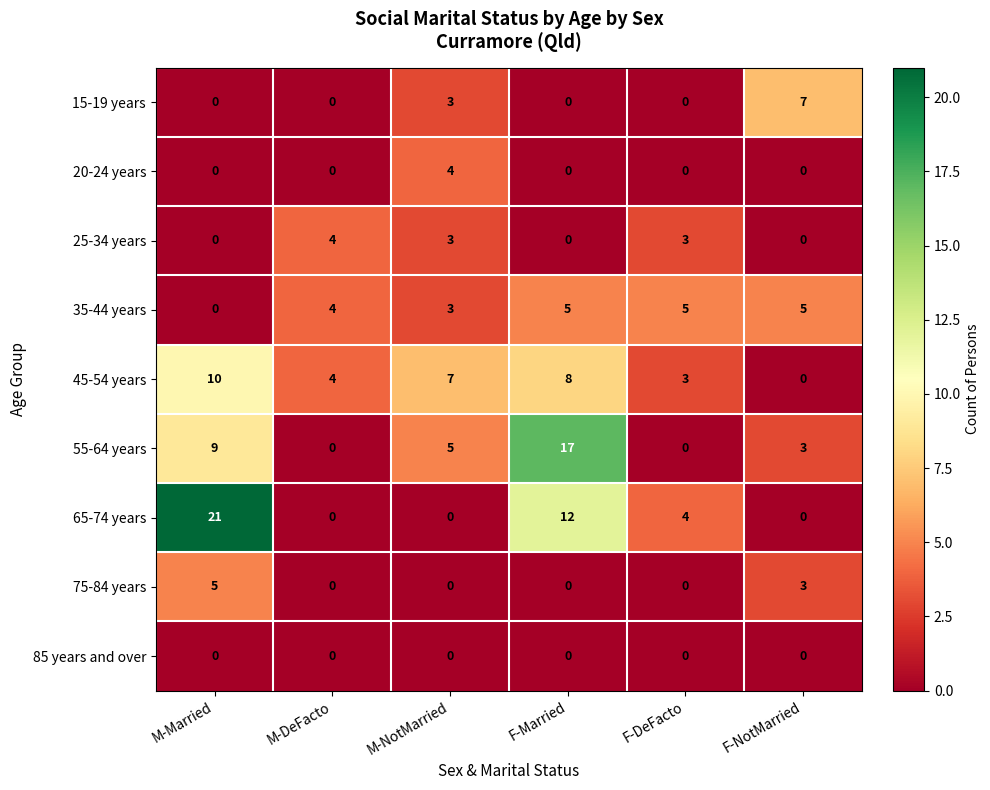

Is it true that 25-34 years equals 3 at F-DeFacto?

True